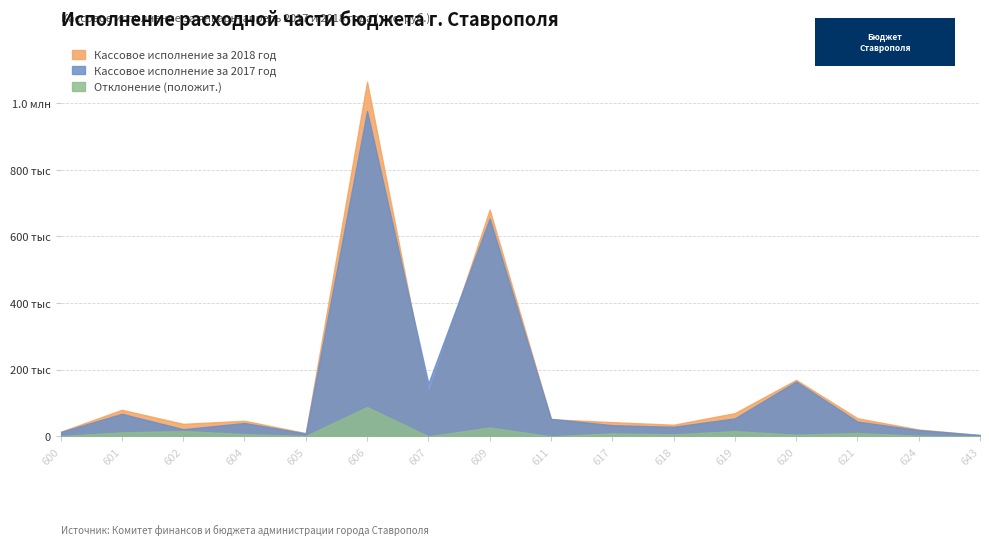

Between 602 and 606, which series saw the biggest shift?

Кассовое исполнение за 2018 год